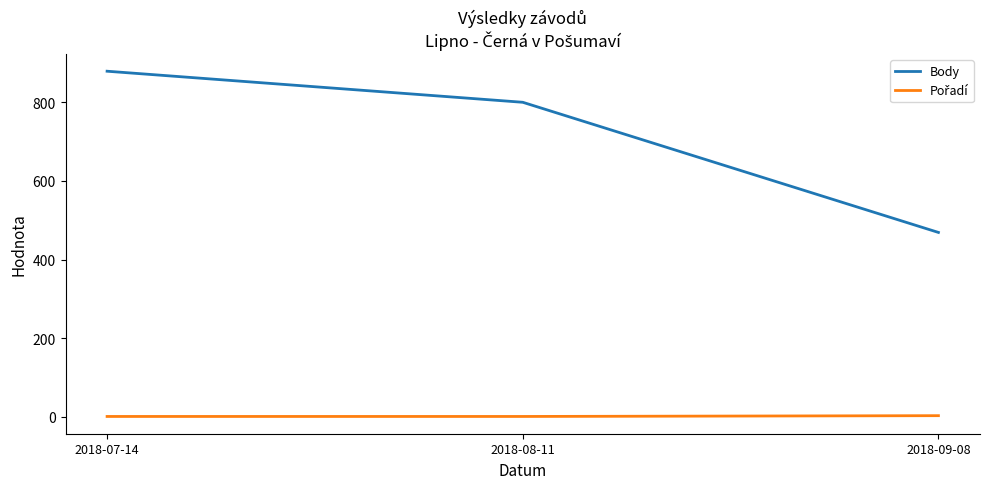

At which category is the sum across all series the highest?

2018-07-14